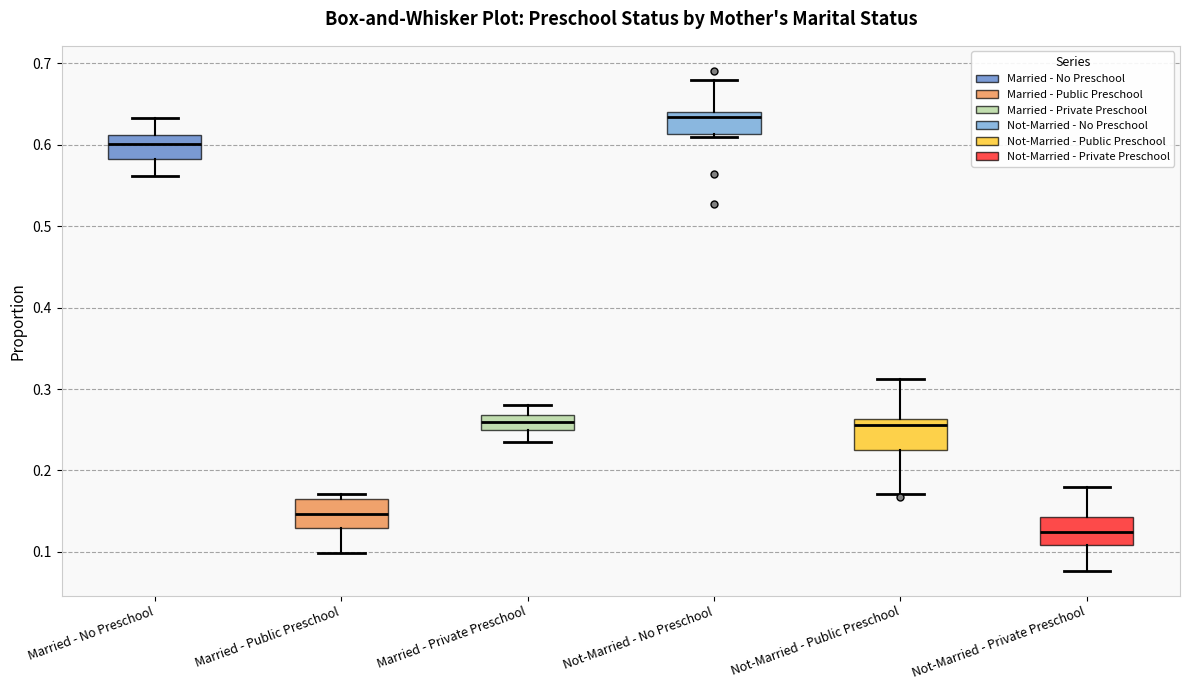

Which box's median line is the lowest?

Not-Married - Private Preschool